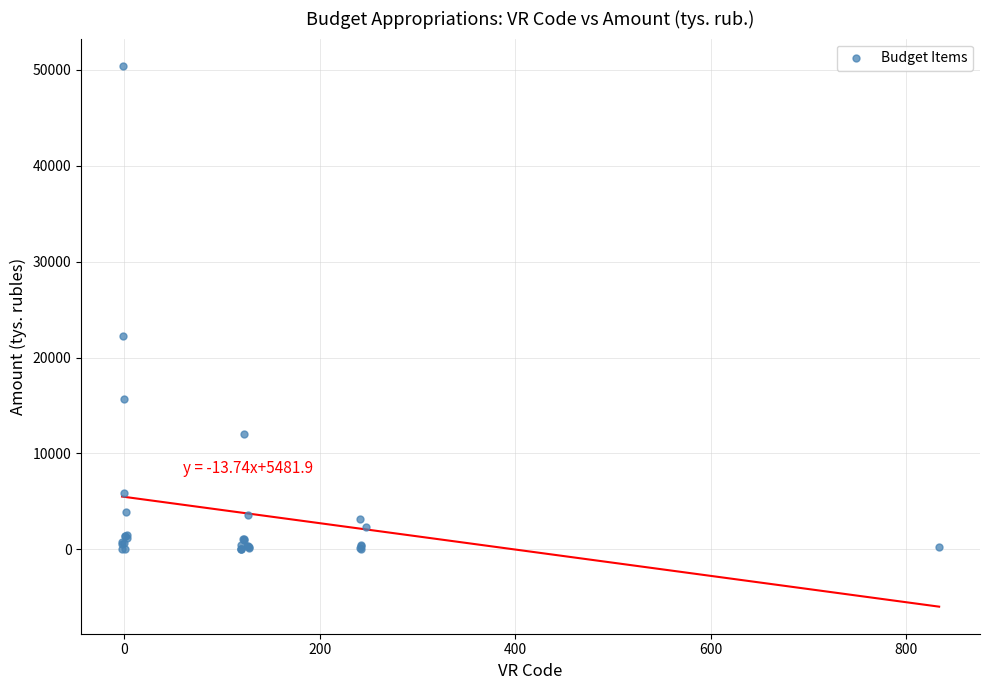

What Y value in the scatter plot is closest to 25227?

22253.9